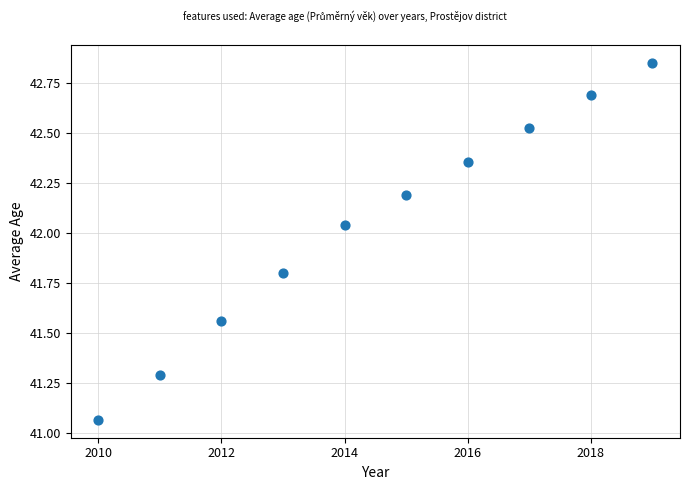

What is the range of Y values (max minus min)?

1.8